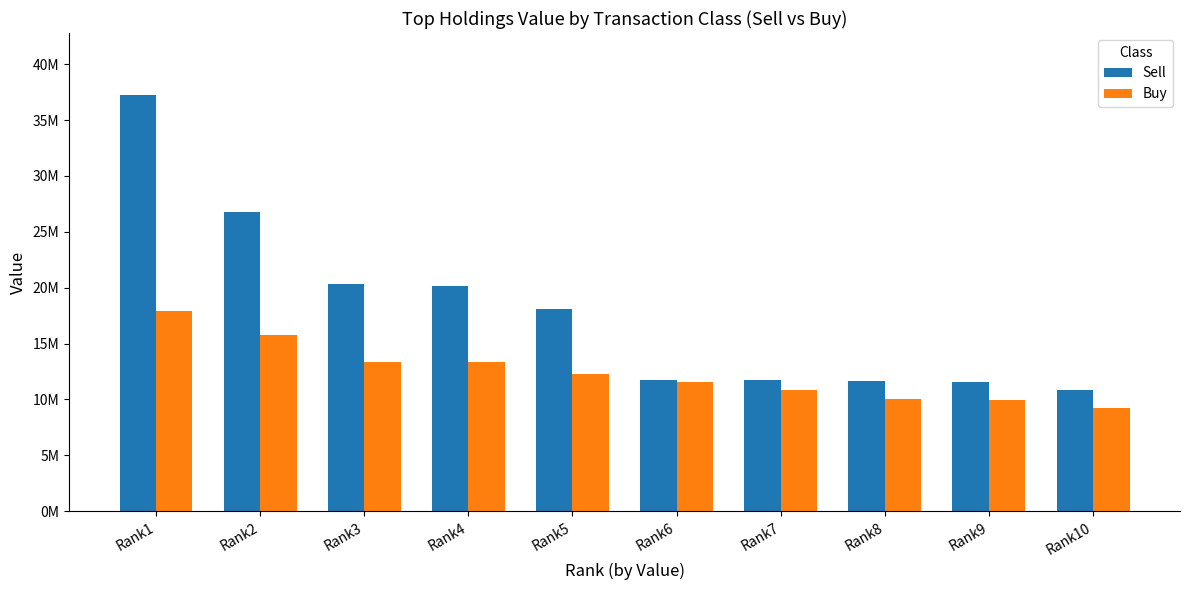

What is the sum of all Sell values?

180041000